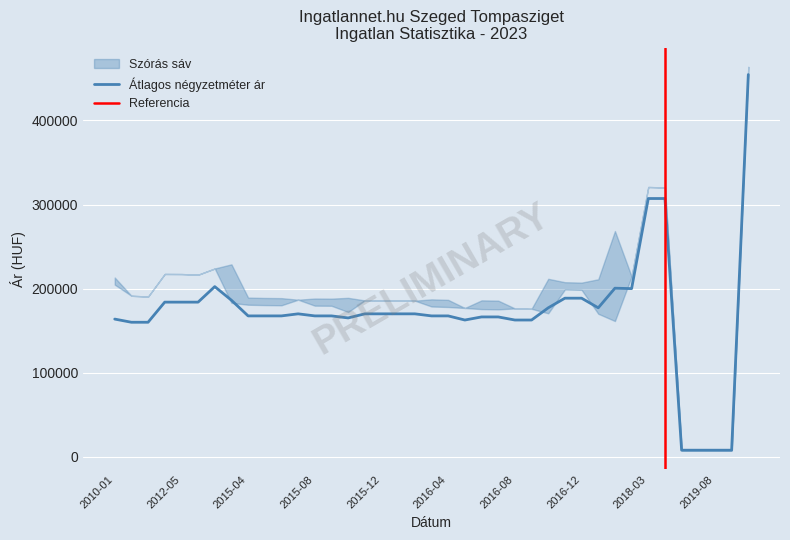

What is the maximum value shown in the chart?

463661